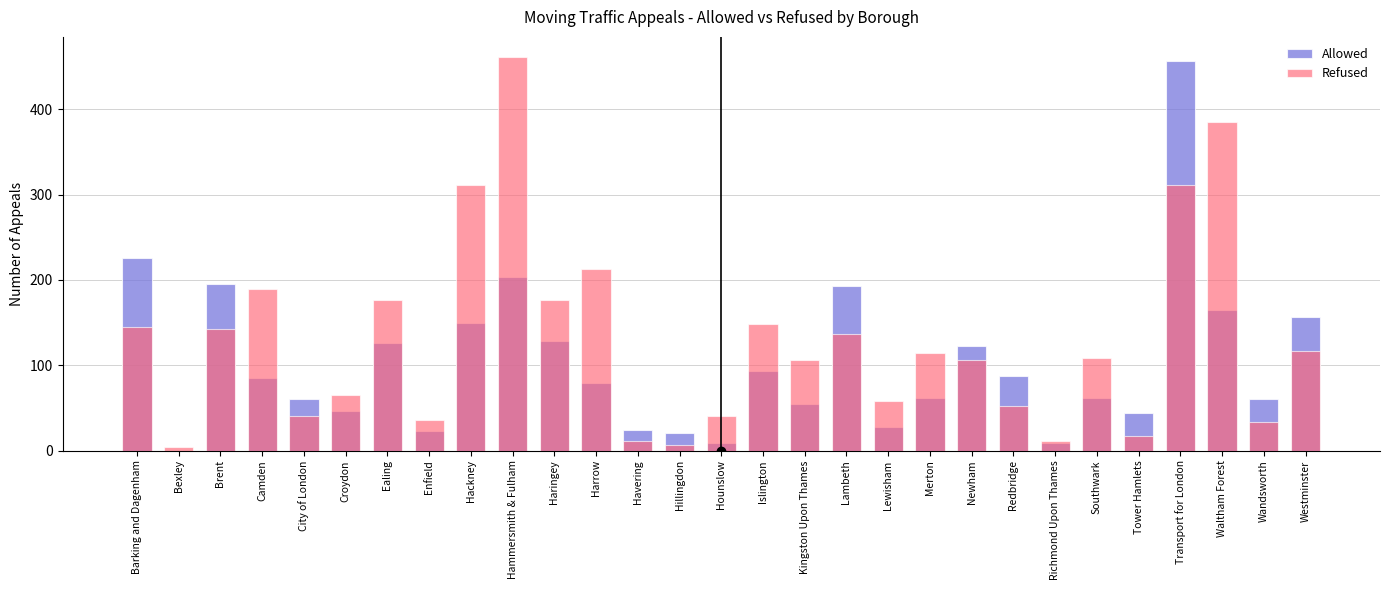

What is the label of the 13th bar from the right?

Kingston Upon Thames